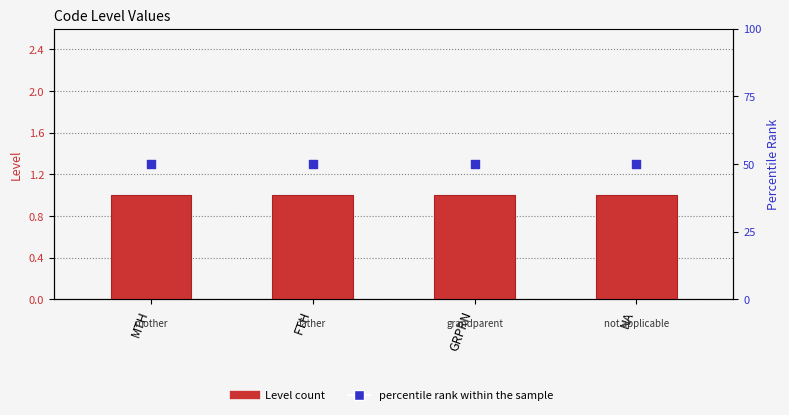

What are all the series names shown in the legend?

Level, percentile rank within the sample